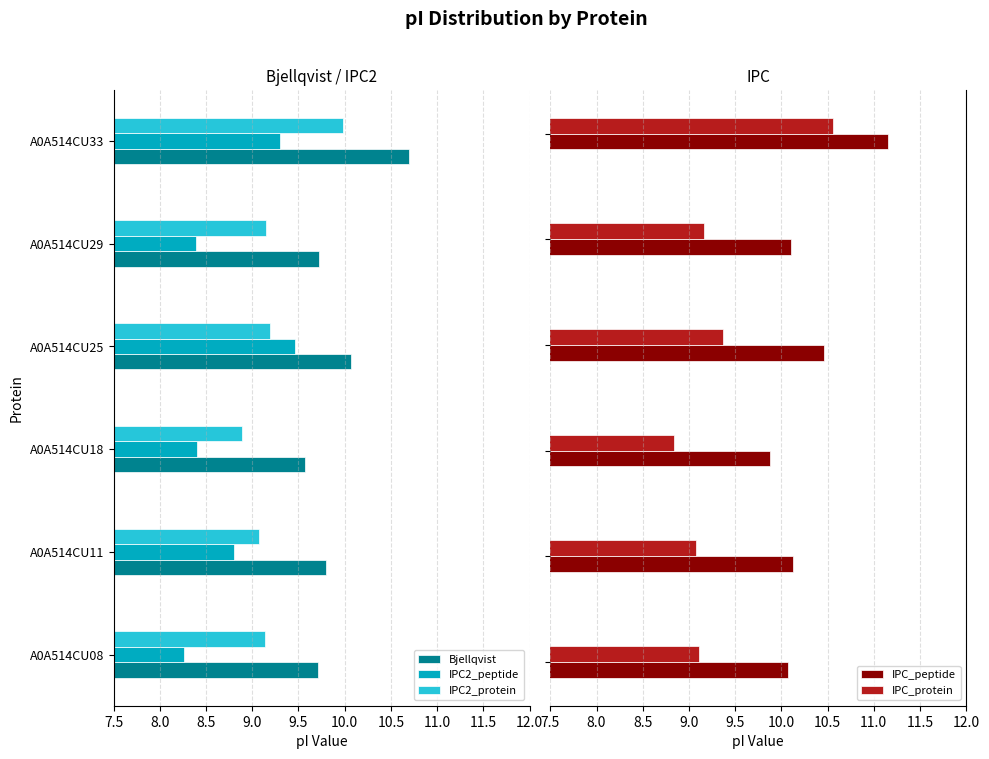

What is the difference between the second highest and second lowest values in the IPC2_peptide series?

0.9